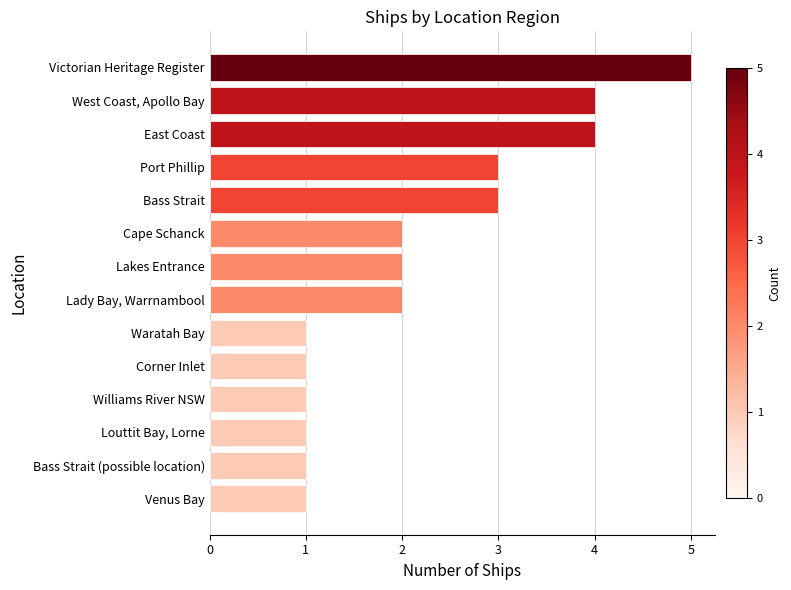

Count the number of data series in this chart.

1